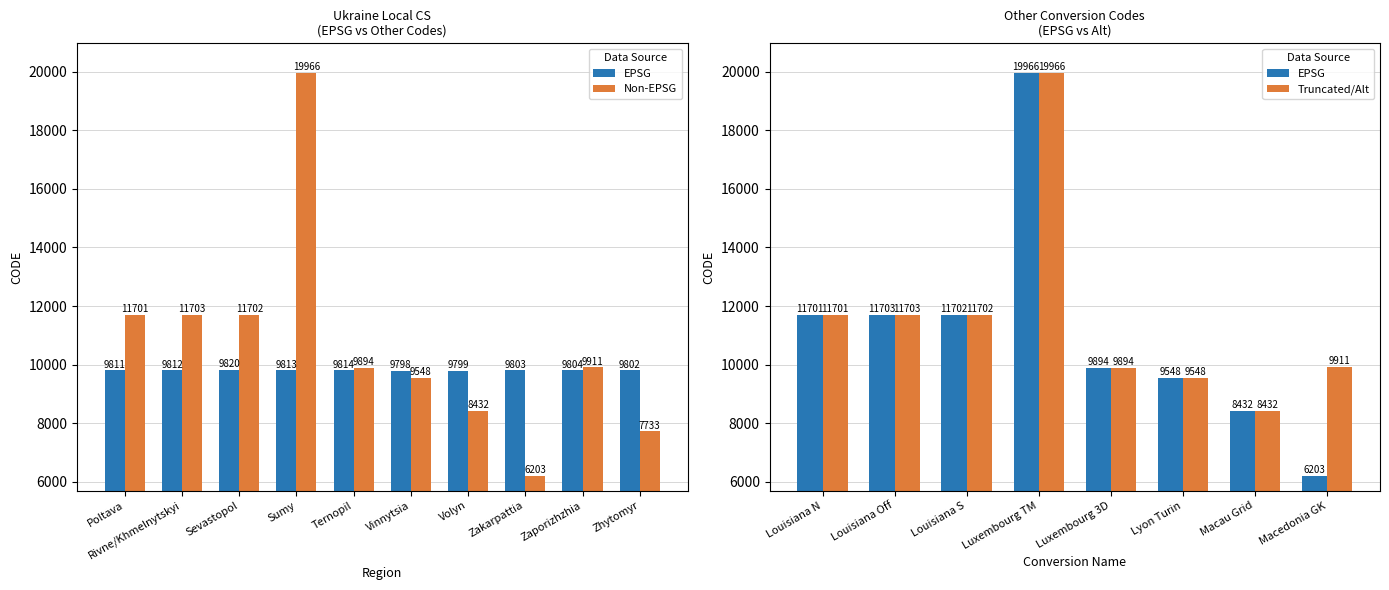

At how many categories does at least one series exceed 9966?

4